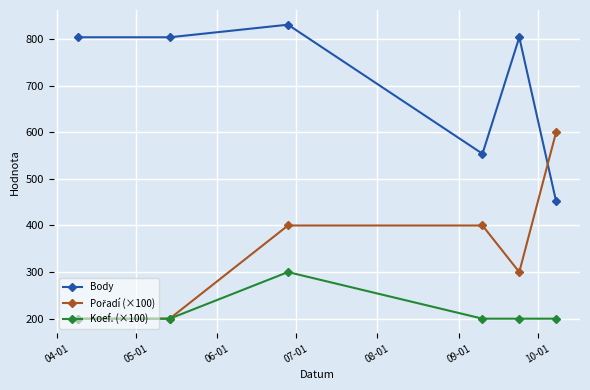

Which series has the largest total across all categories?

Body